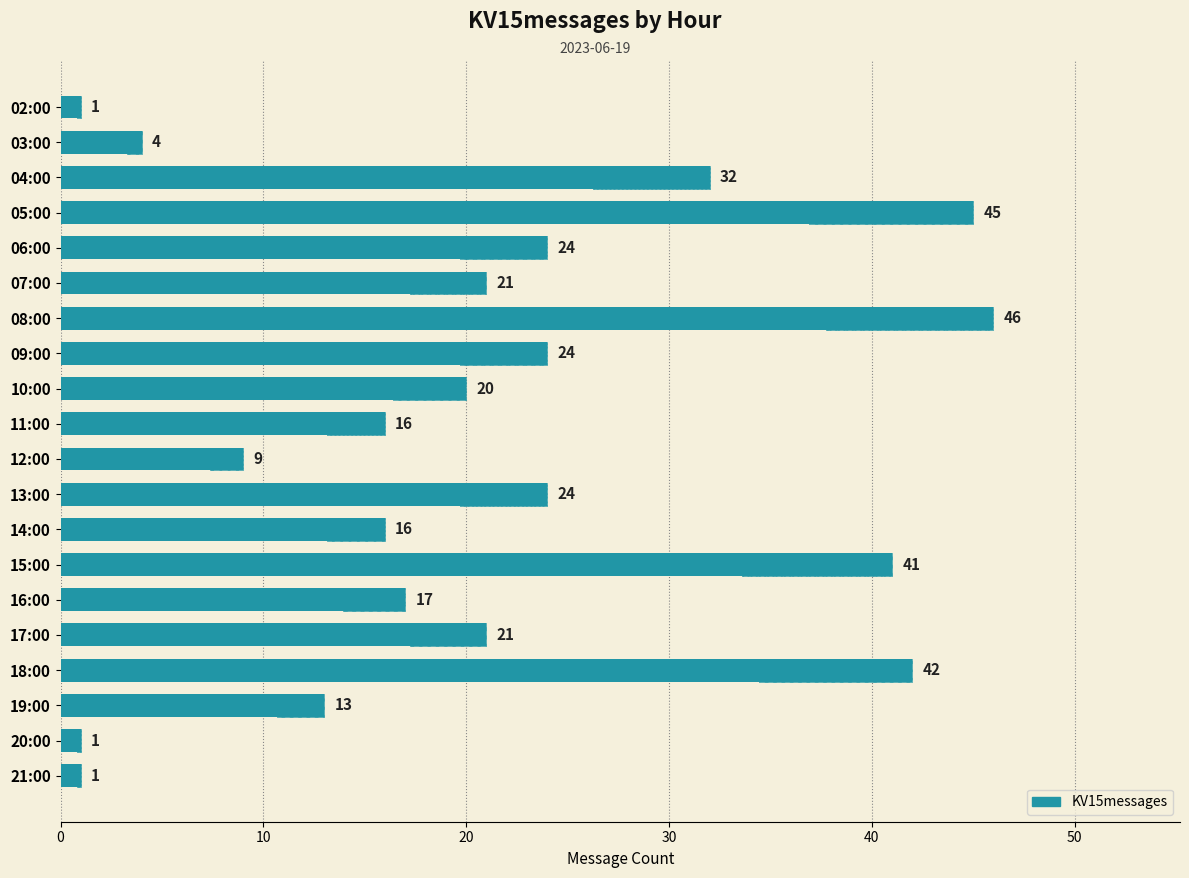

What is the average value?

21